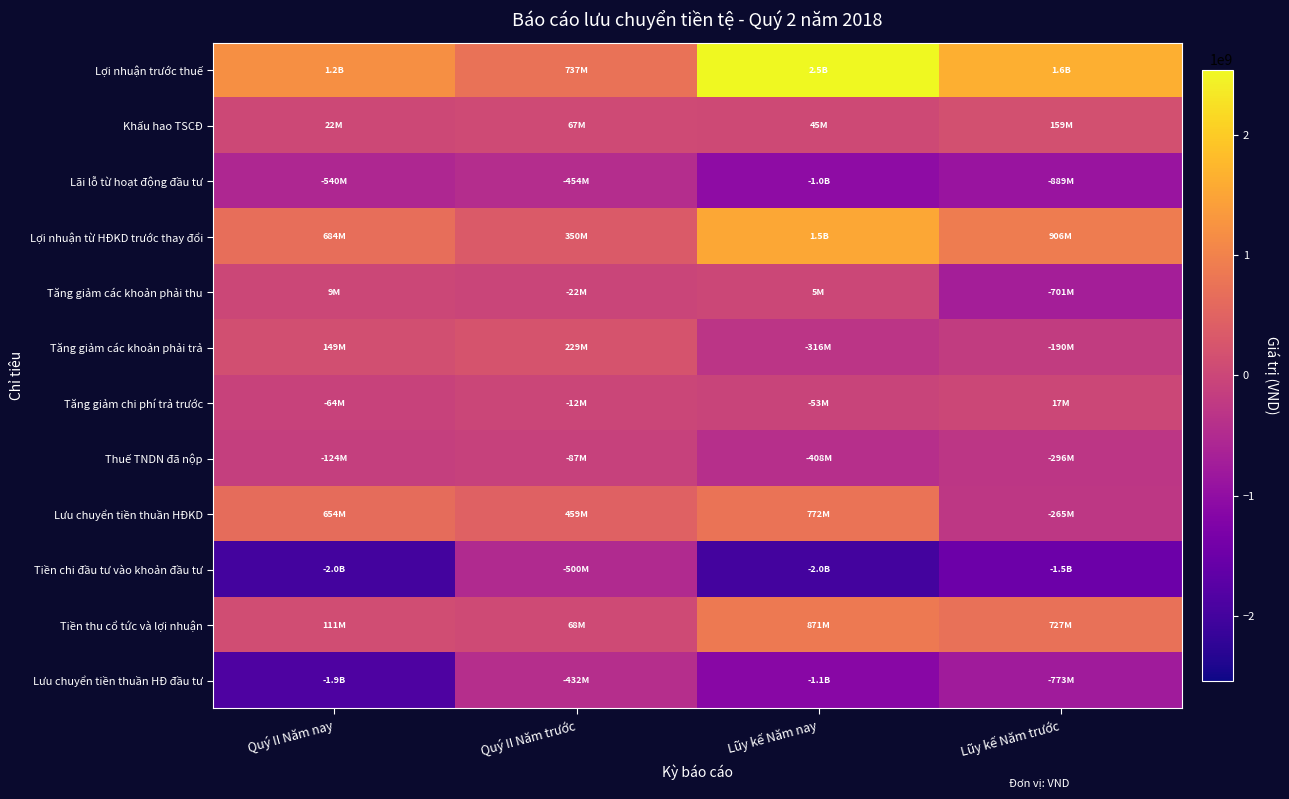

Which series has the largest range (max minus min)?

Lợi nhuận trước thuế